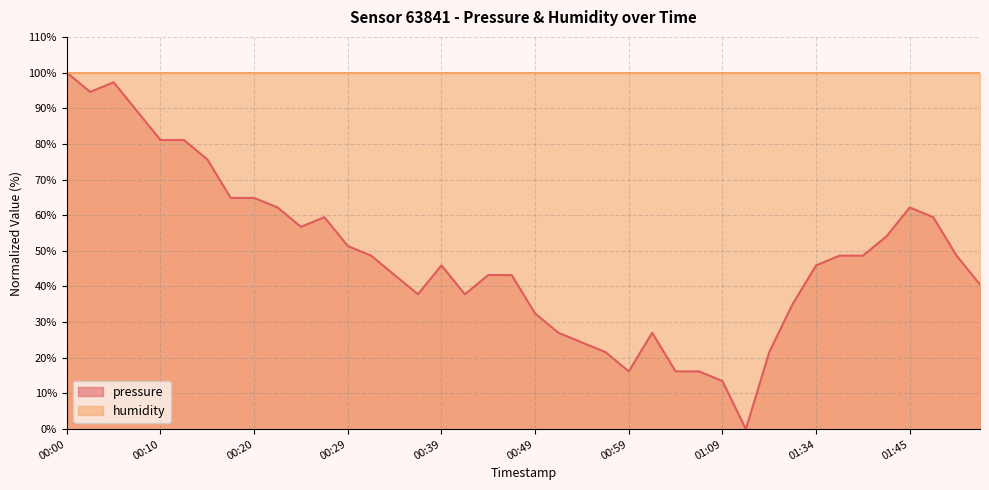

Reading left to right, what are all the values shown in this chart?

100.0	94.6	97.3	89.2	81.1	81.1	75.7	64.8	64.8	62.2	56.7	59.4	51.4	48.6	43.2	37.8	45.9	37.8	43.2	43.2	32.4	27.0	24.3	21.6	16.2	27.0	16.2	16.2	13.5	0.0	21.6	35.1	45.9	48.6	48.6	54.0	62.2	59.4	48.6	40.5